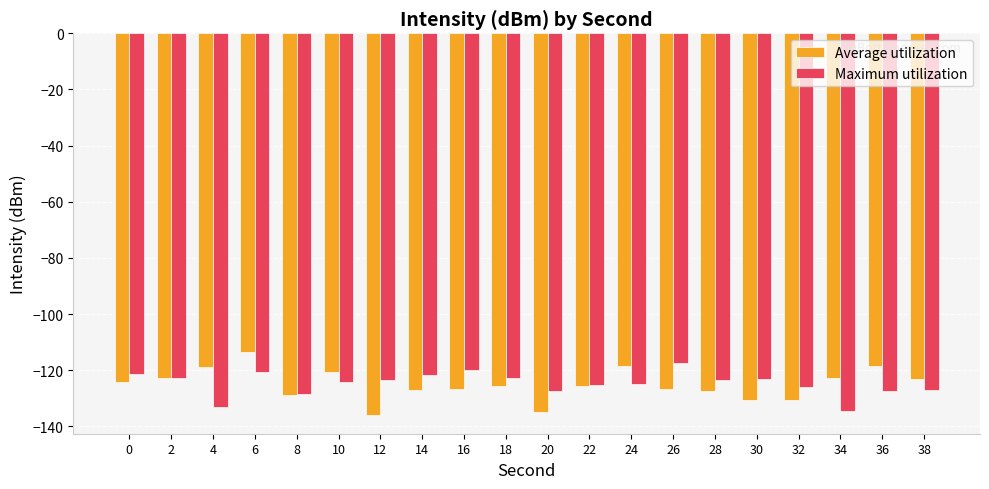

What is the value of the Average utilization bar at the 15th from the left?

-127.6